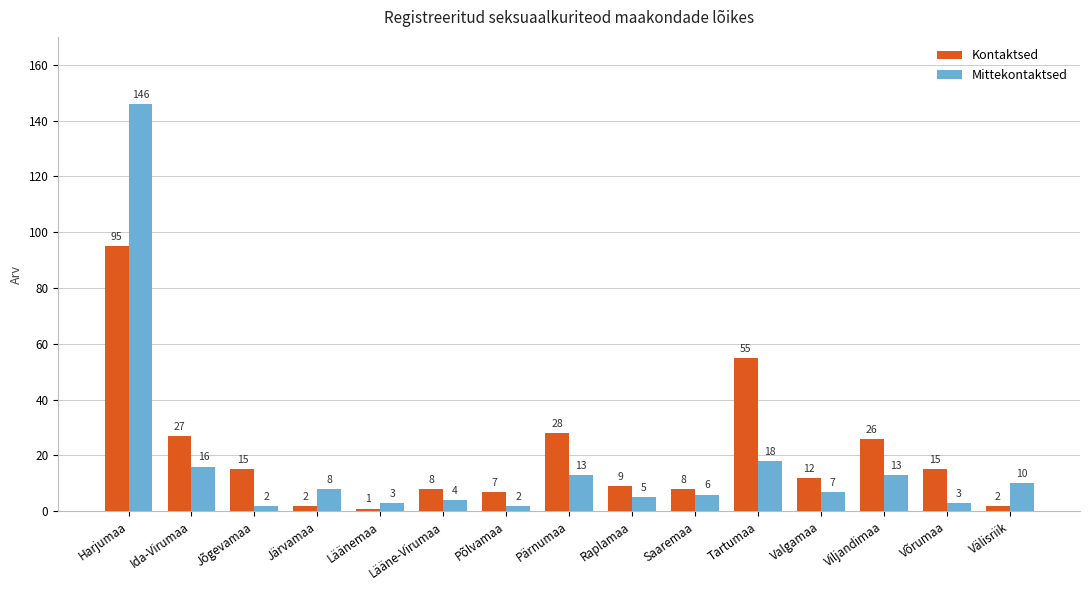

Rank the series at Välisriik from highest to lowest value.

Mittekontaktsed, Kontaktsed